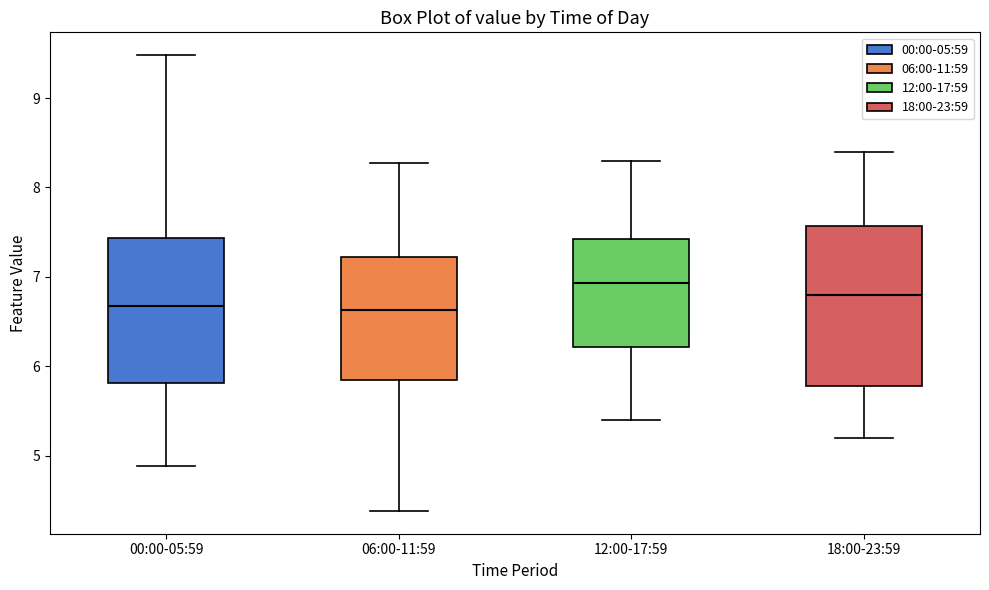

Comparing the boxes themselves (not the whiskers), which one is the tallest?

18:00-23:59